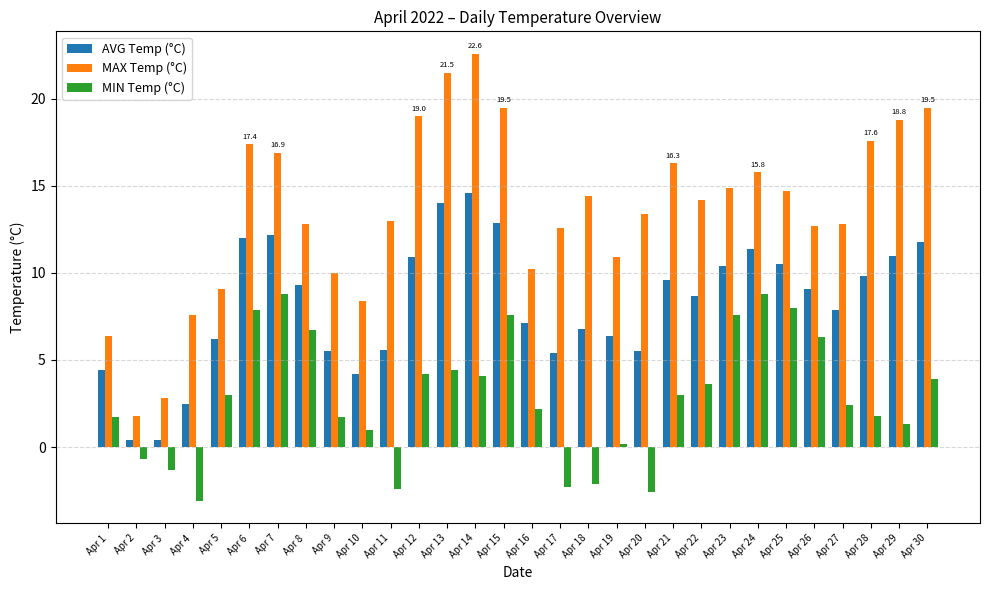

Which category has the lowest value across all series?

Apr 4